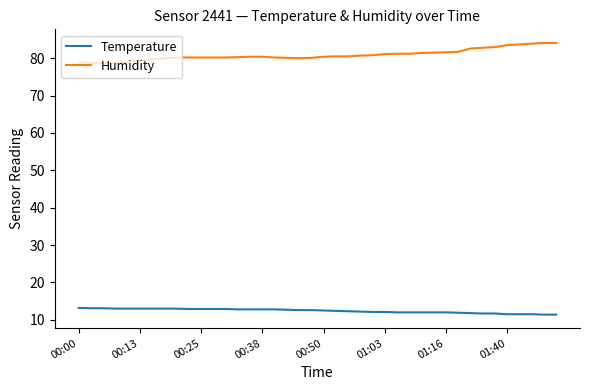

True or false: Temperature and Humidity intersect in this chart.

False